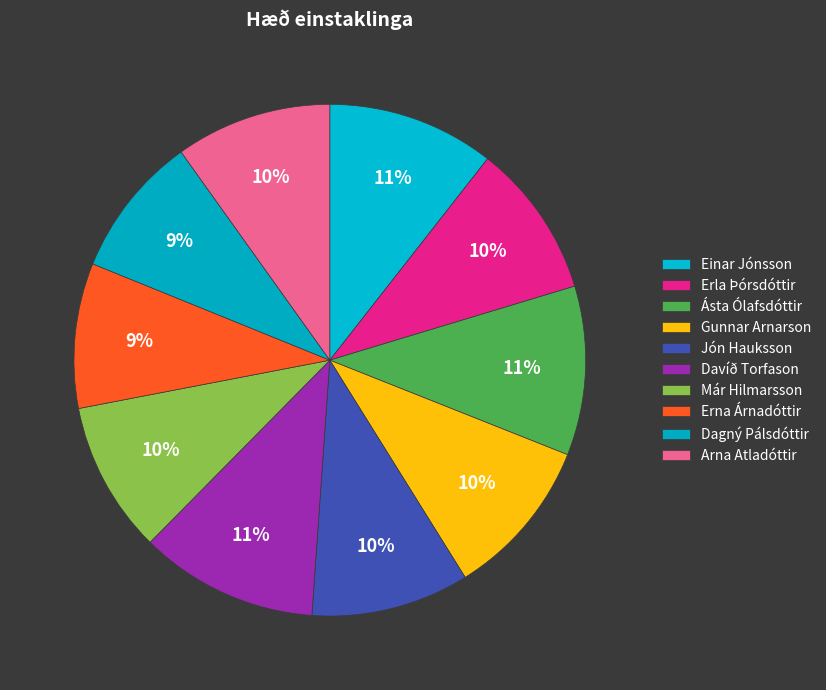

Count the number of slices in the pie.

10